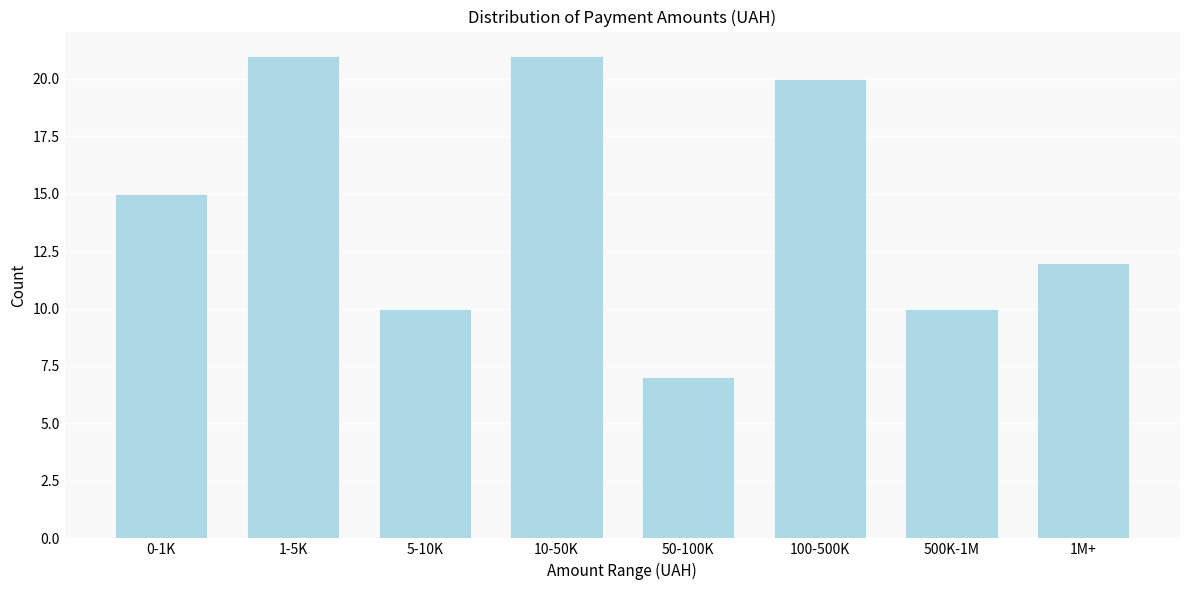

Reading left to right, transcribe all the data shown in this chart.

15	21	10	21	7	20	10	12